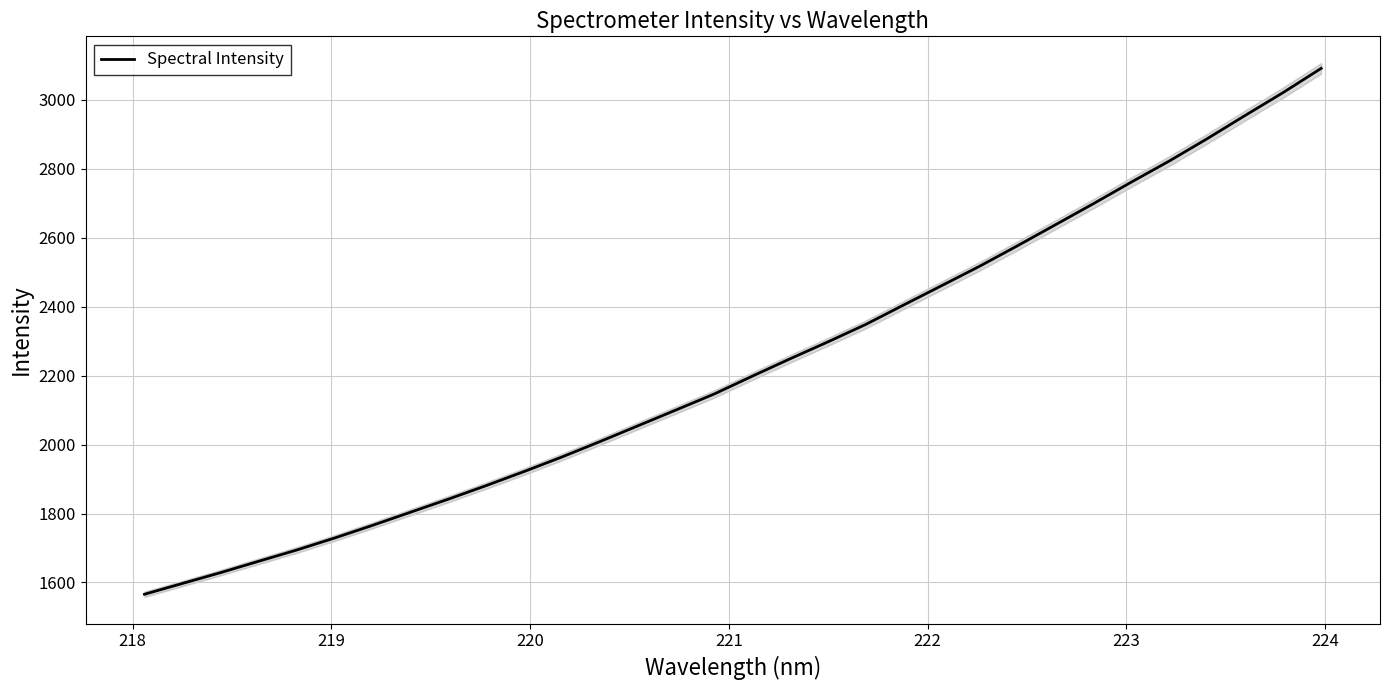

Reading left to right, extract all data points from this chart.

1566.0	1597.3	1628.5	1661.4	1694.0	1728.9	1765.6	1803.7	1841.8	1881.2	1922.1	1964.4	2009.0	2054.8	2100.5	2146.5	2198.1	2248.7	2297.9	2348.6	2405.1	2461.1	2517.3	2576.8	2637.7	2698.7	2761.3	2822.4	2887.2	2954.5	3020.7	3090.7